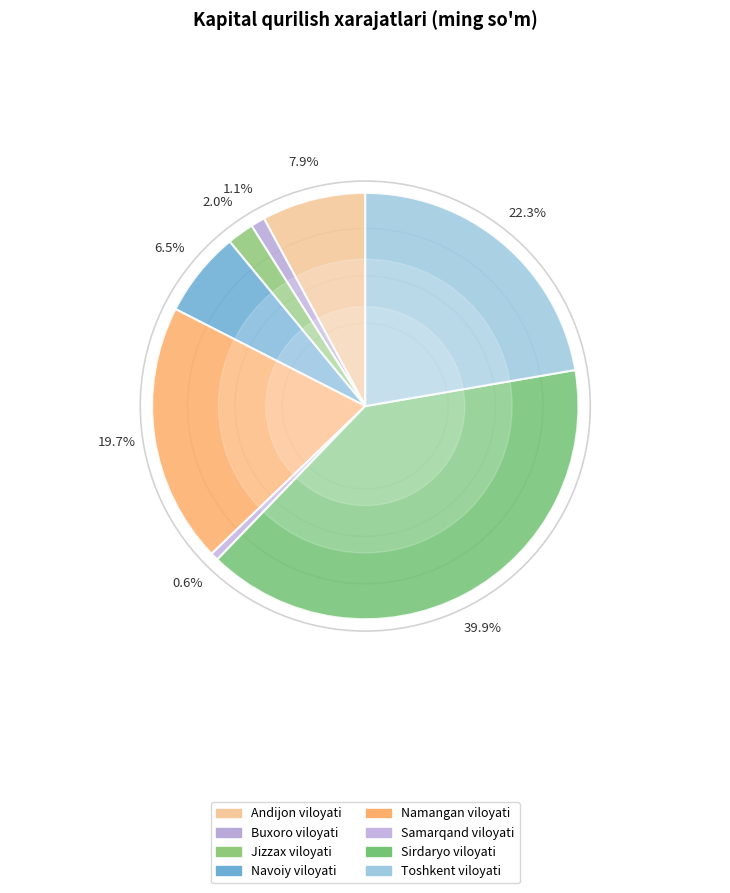

How many segments does this pie chart have?

8